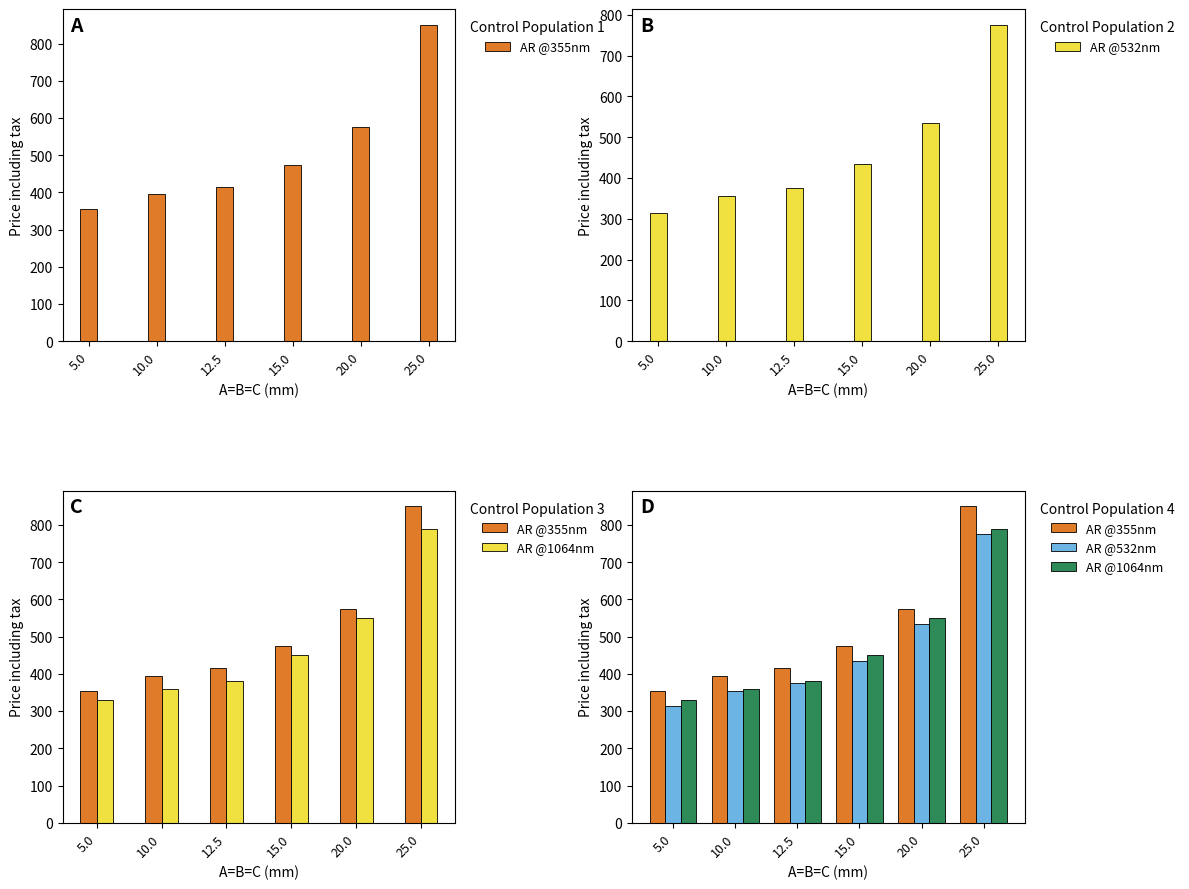

Between 10.0 and 12.5, which is larger?

12.5